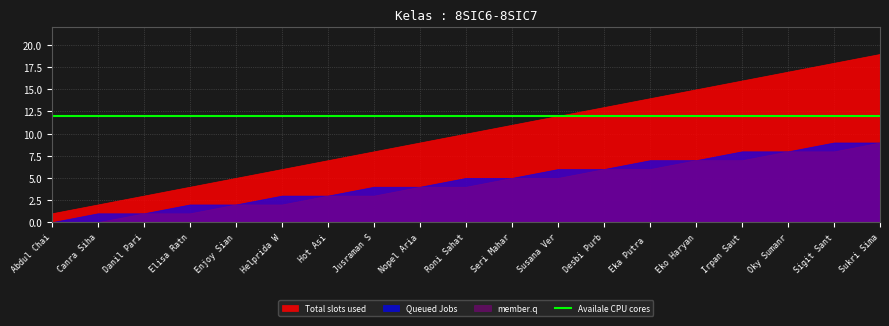

Where is Availale CPU cores nearest to the value 12?

Abdul Chaidir Harahap